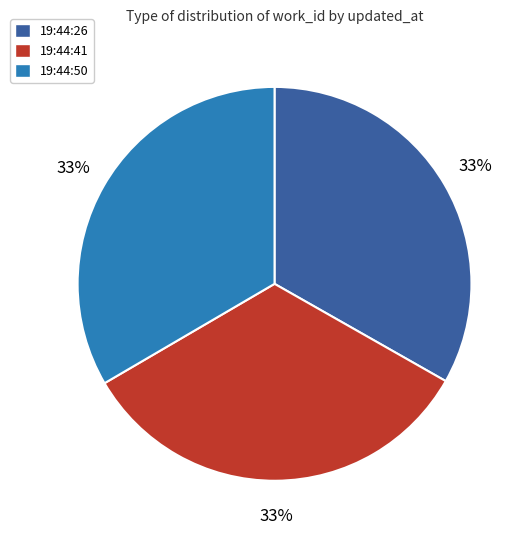

Is there any slice that represents more than half of the pie?

No